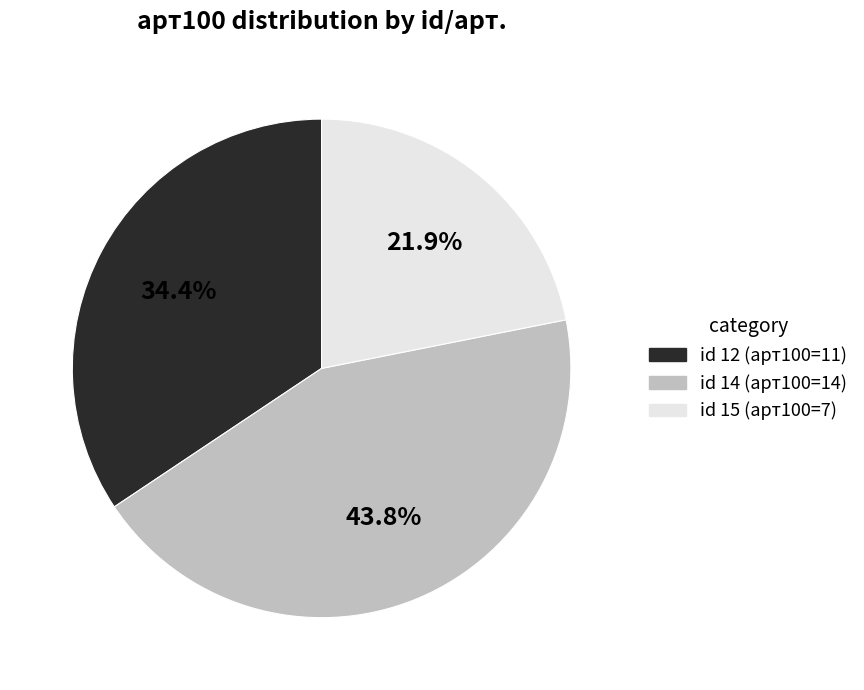

Is there any slice that represents more than half of the pie?

No